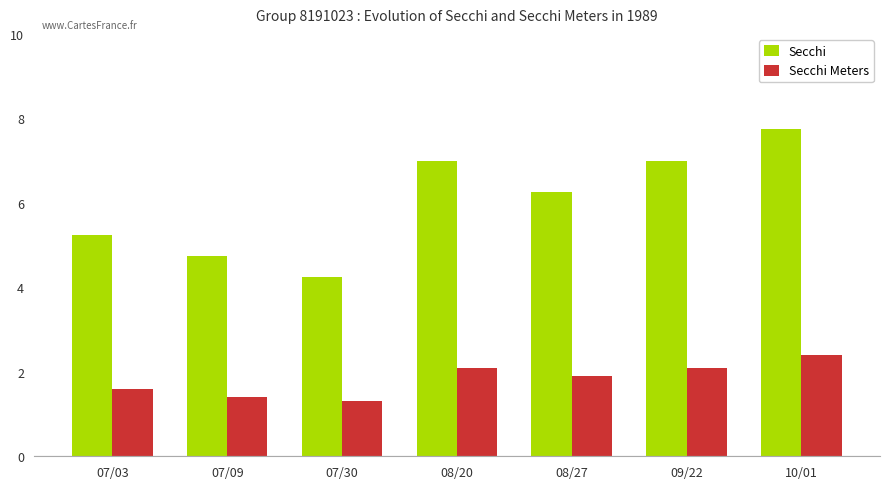

How many distinct data groups are displayed?

2